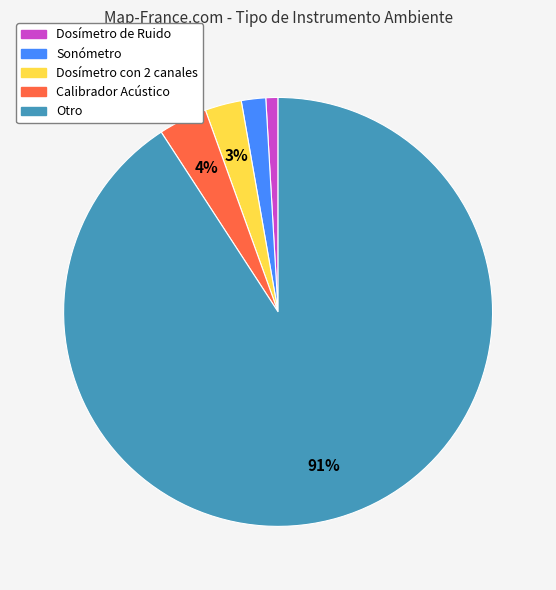

Is the sum of Dosímetro con 2 canales and Dosímetro de Ruido greater than half?

No